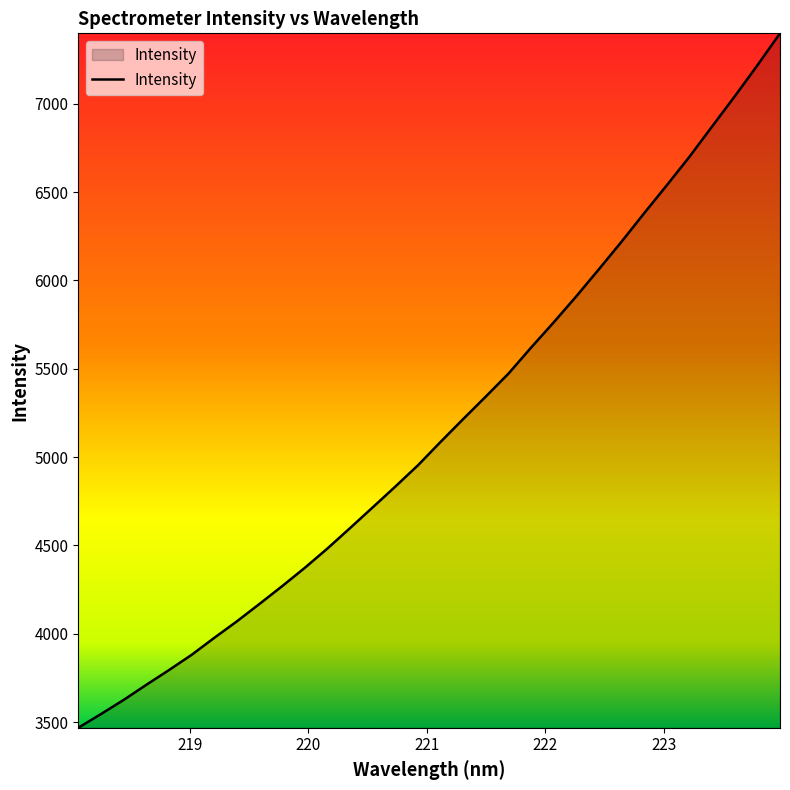

What is the minimum value shown in the chart?

3467.3